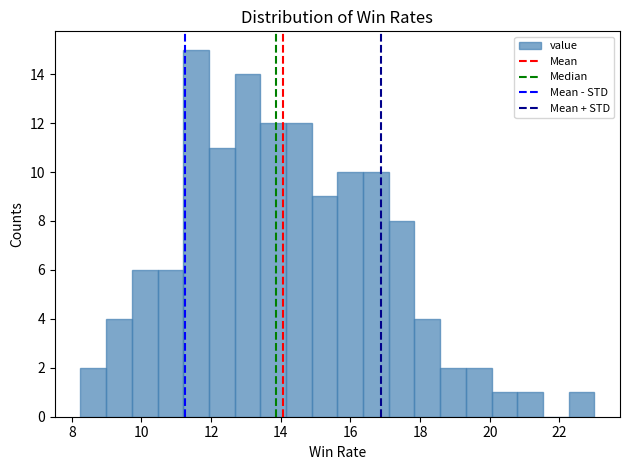

Around what value on the x-axis is the tallest bar? Give the approximate position of its centre, as read against the axis.

11.6